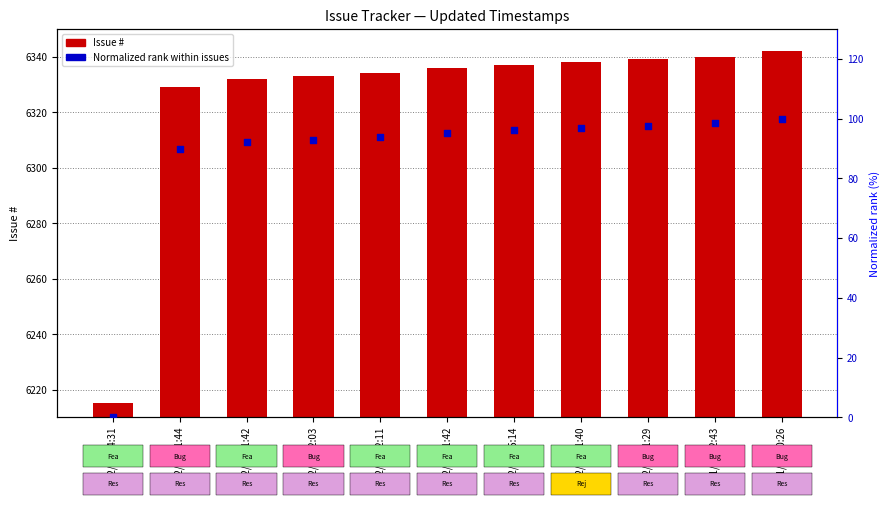

What is the total value across all series at 12/30 11:40?

6434.9